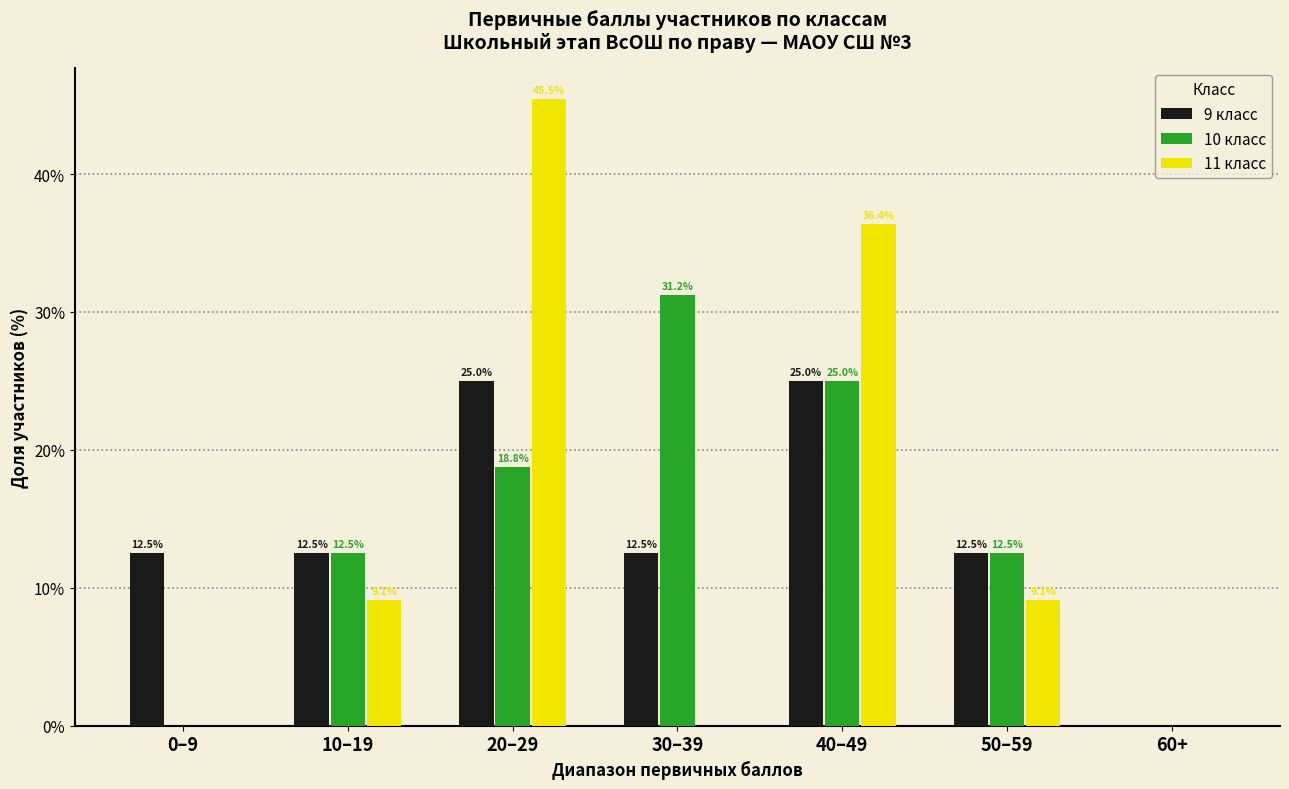

What is the total value across all series at 0–9?

12.5